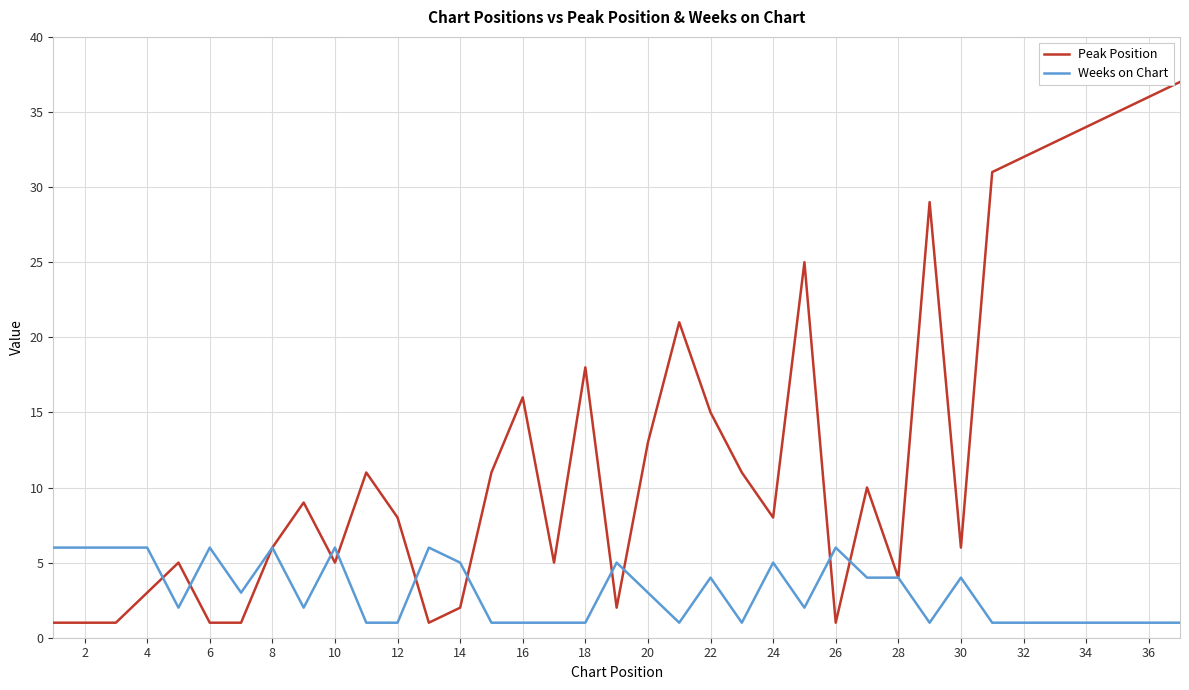

What is the greatest value displayed?

37